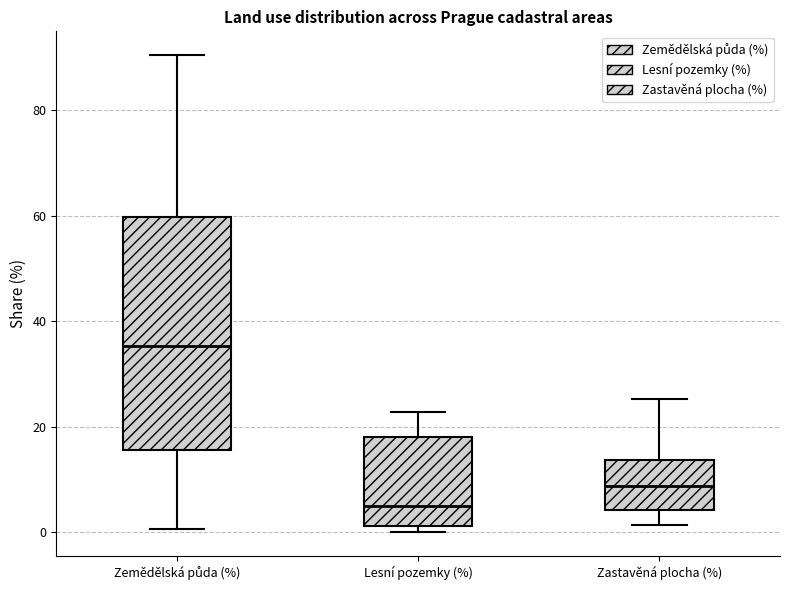

Which box has the highest median line?

Zemědělská půda (%)